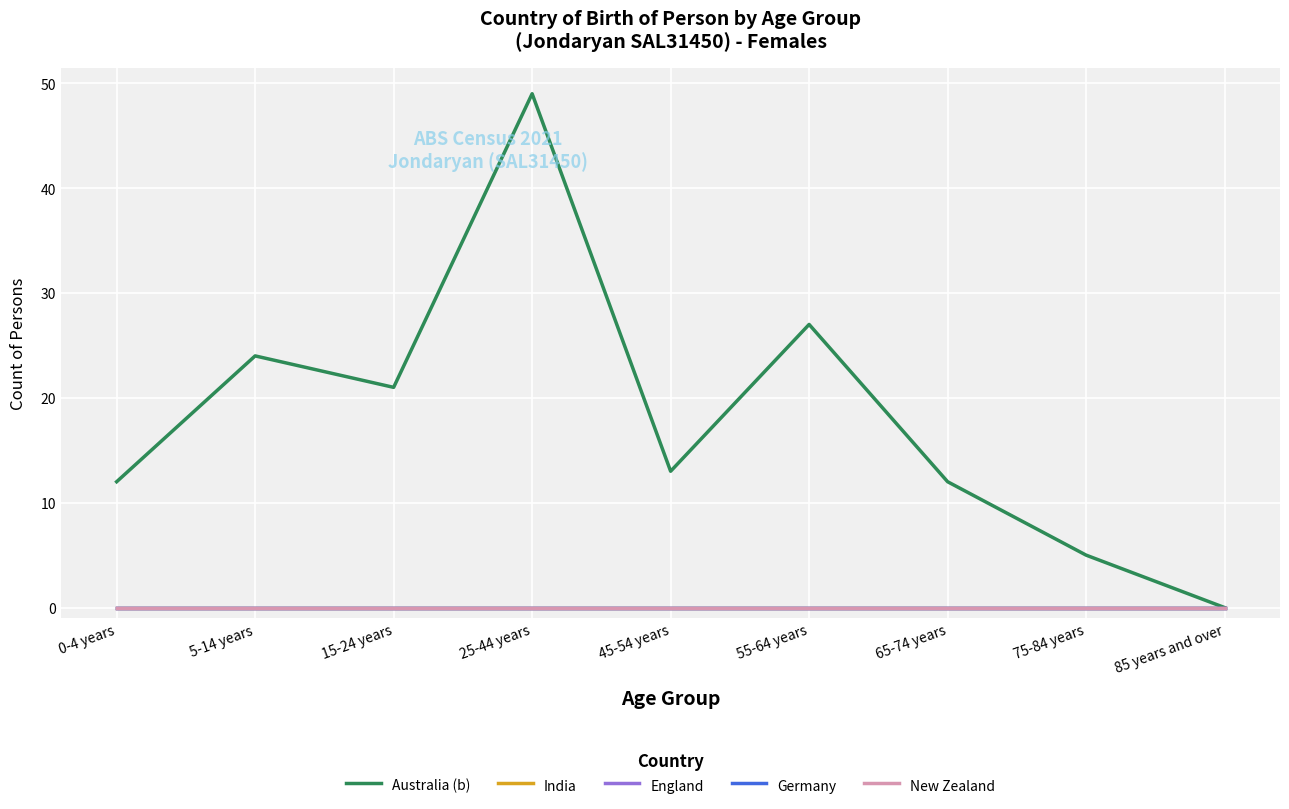

What is the label of the 6th point from the right?

25-44 years